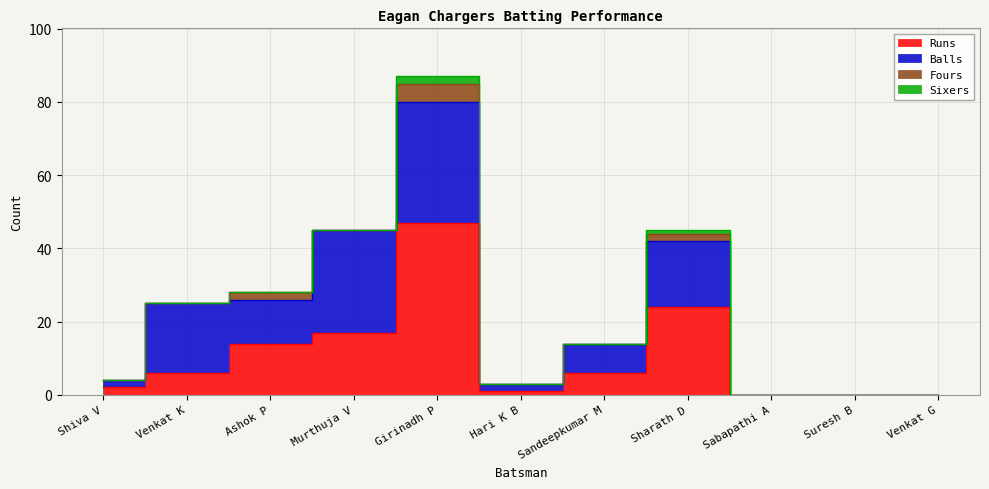

What are all the series names shown in the legend?

Runs, Balls, Fours, Sixers